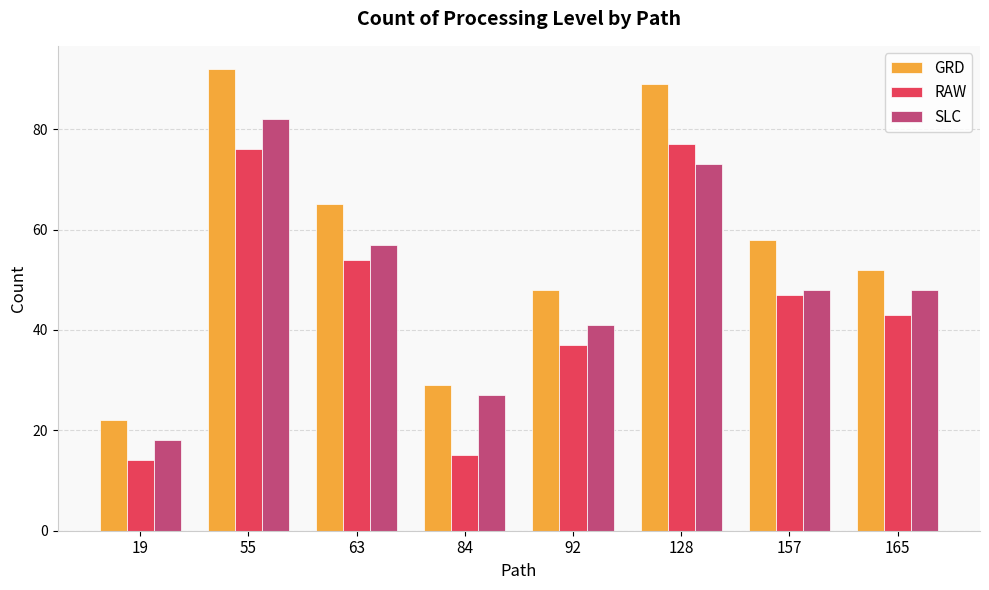

What is the difference between the highest and lowest values at 55?

16